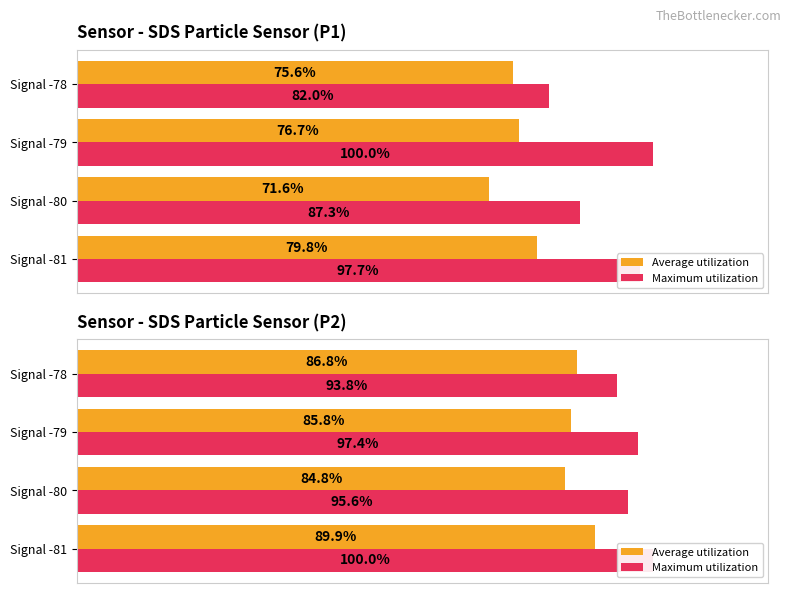

What is the average value of the Maximum utilization series?

96.7